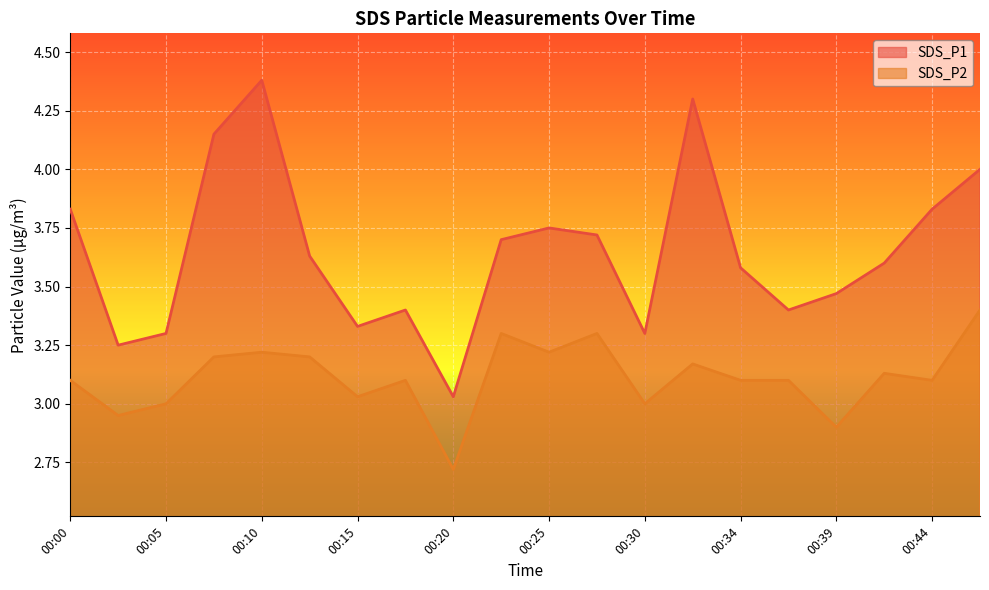

What is the sum of the SDS_P2 values at 00:20 and 00:15?

5.8